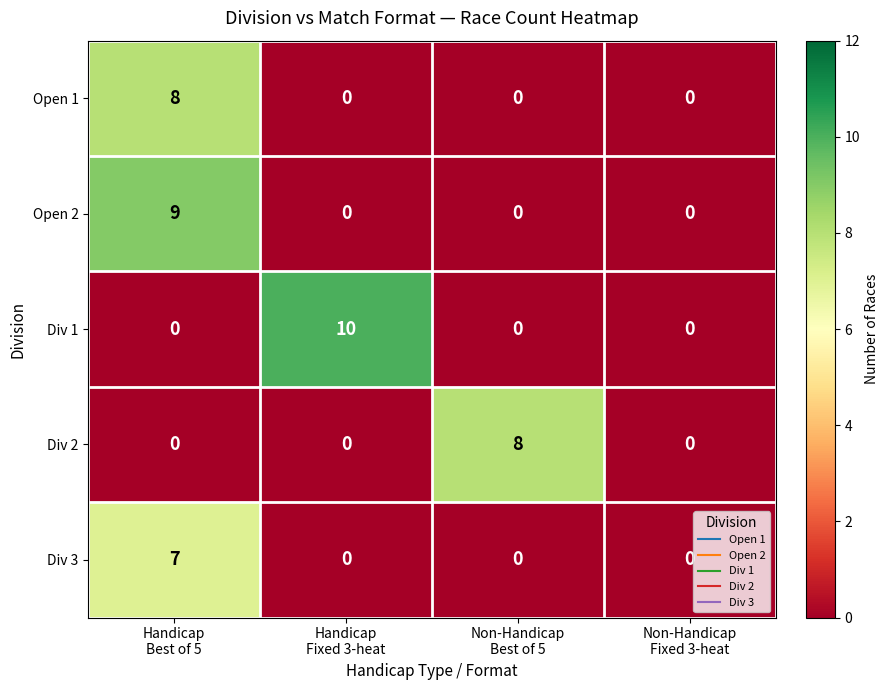

At how many categories does at least one series exceed 1?

3